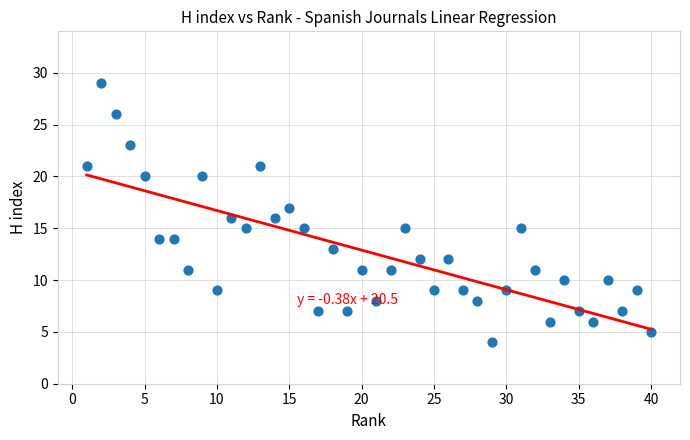

What is the range of X values (max minus min)?

39